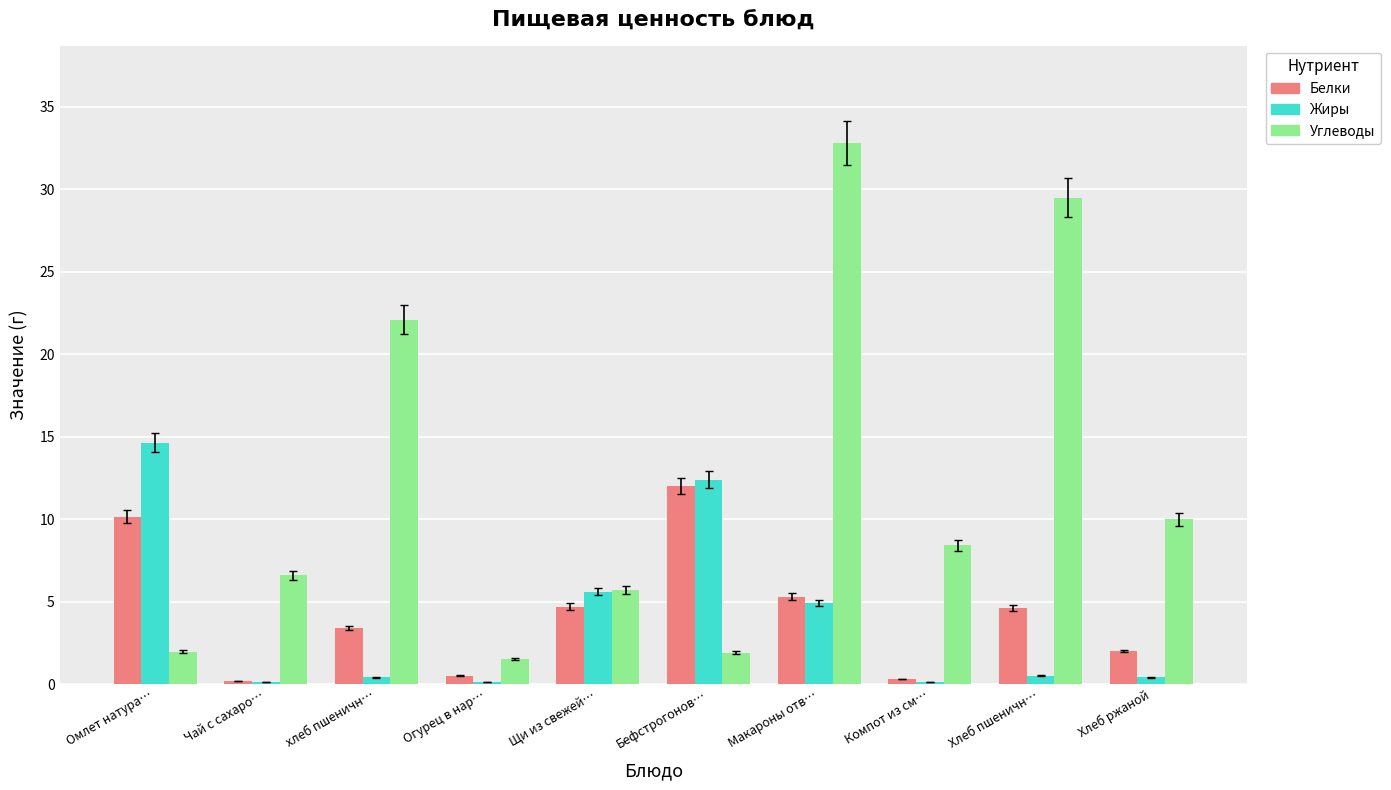

Is it true that Жиры equals 12.4 at Бефстрогонов…?

True